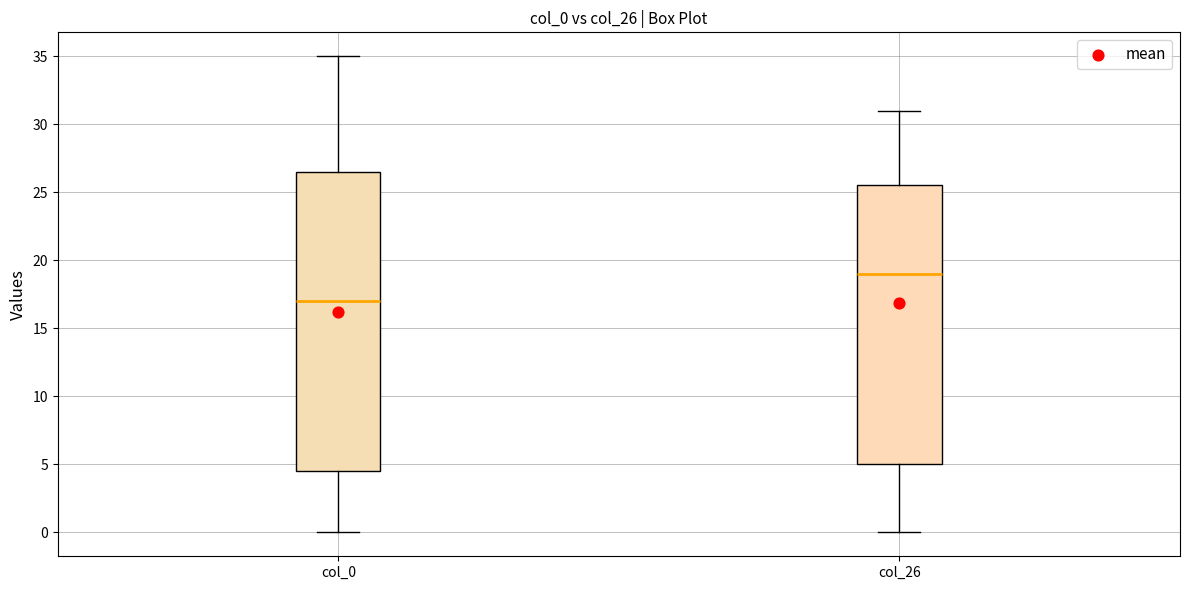

Comparing the boxes themselves (not the whiskers), which one is the tallest?

col_0